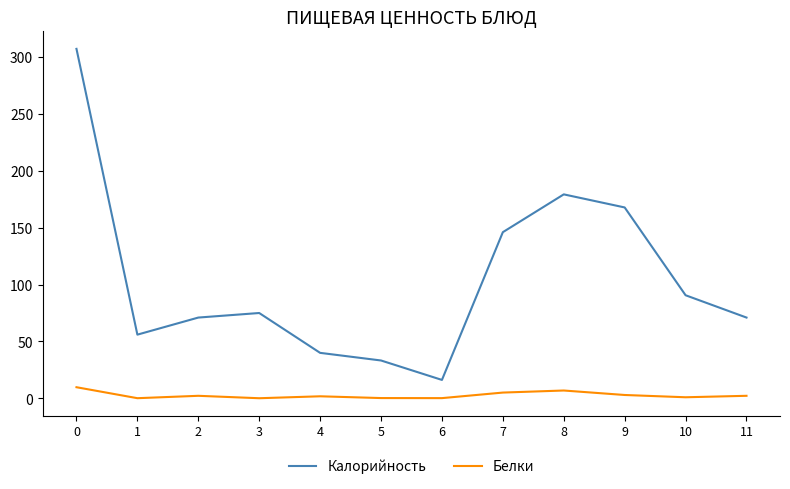

What is the difference between the highest and lowest values at 5?

33.0